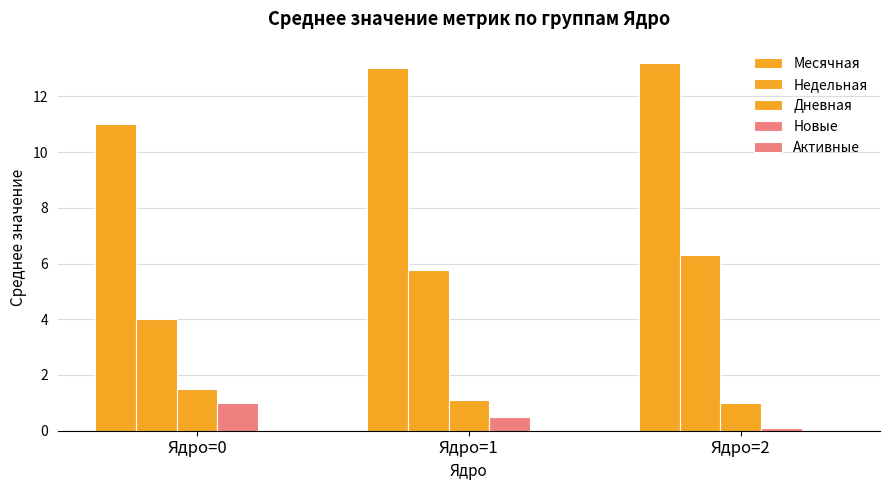

How many categories are shown in the chart?

3